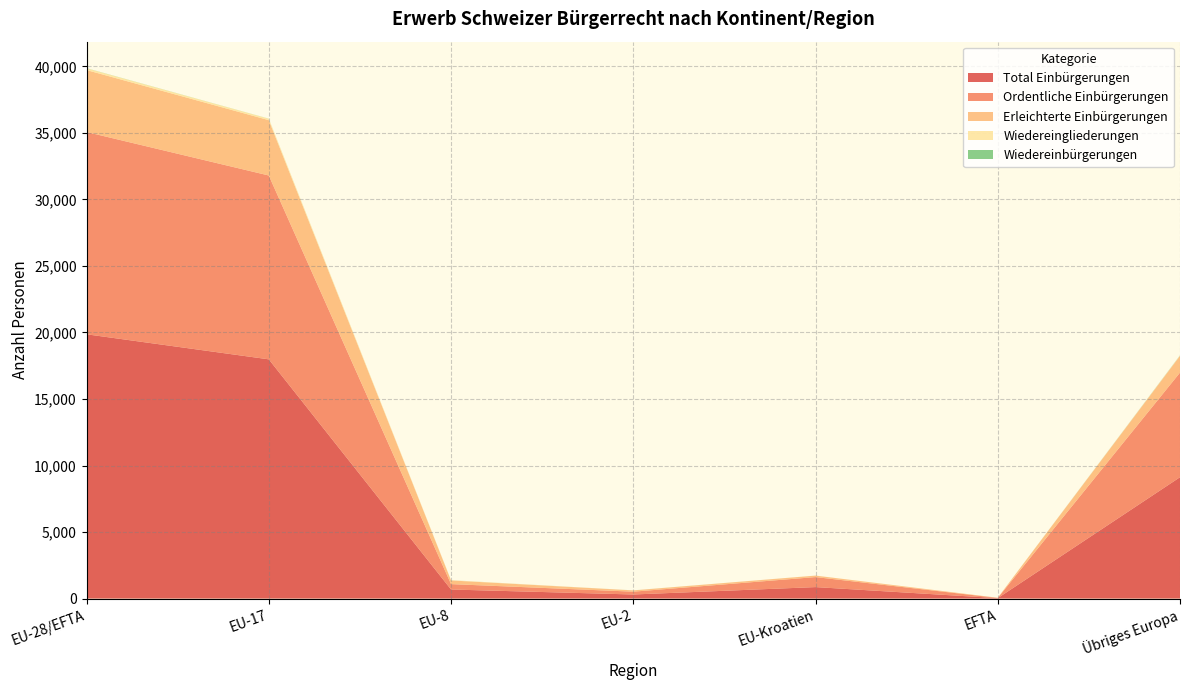

Reading left to right, list all the values displayed in this chart.

Total Einbürgerungen: EU-28/EFTA=19862	EU-17=17979	EU-8=681	EU-2=307	EU-Kroatien=863	EFTA=32	Übriges Europa=9120
Ordentliche Einbürgerungen: EU-28/EFTA=15202	EU-17=13816	EU-8=406	EU-2=212	EU-Kroatien=752	EFTA=16	Übriges Europa=7862
Erleichterte Einbürgerungen: EU-28/EFTA=4654	EU-17=4159	EU-8=275	EU-2=95	EU-Kroatien=111	EFTA=14	Übriges Europa=1258
Wiedereingliederungen: EU-28/EFTA=133	EU-17=109	EU-8=19	EU-2=2	EU-Kroatien=3	EFTA=0	Übriges Europa=26
Wiedereinbürgerungen: EU-28/EFTA=9	EU-17=5	EU-8=2	EU-2=2	EU-Kroatien=0	EFTA=0	Übriges Europa=14